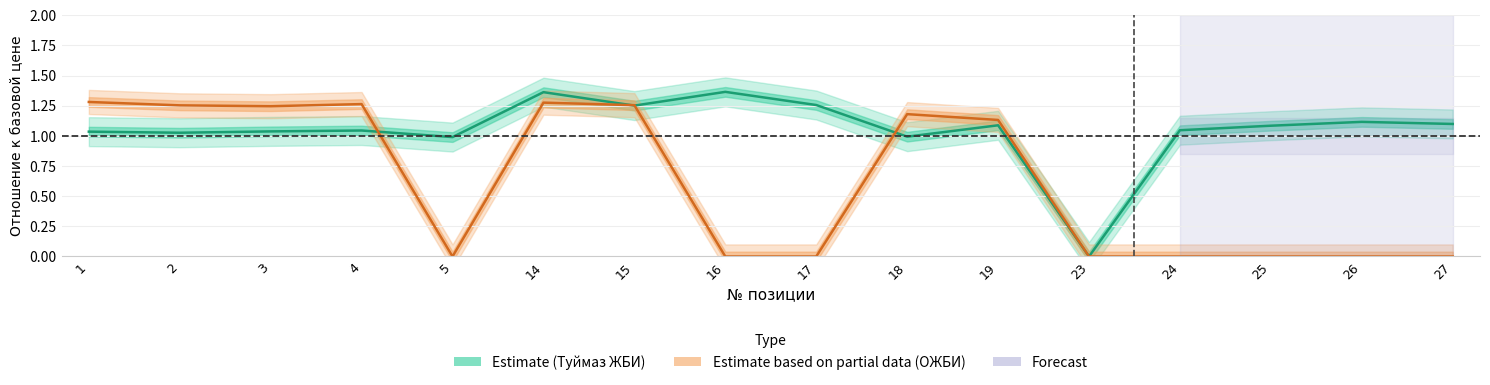

Reading left to right, list all the values displayed in this chart.

Ст-ть в руб.с НДС (Туймаз ЖБИ): 1.0	1.0	1.0	1.0	1.0	1.4	1.3	1.4	1.3	1.0	1.1	0.0	1.0	1.1	1.1	1.1
ОЖБИ: 1.3	1.3	1.2	1.3	0.0	1.3	1.3	0.0	0.0	1.2	1.1	0.0	0.0	0.0	0.0	0.0